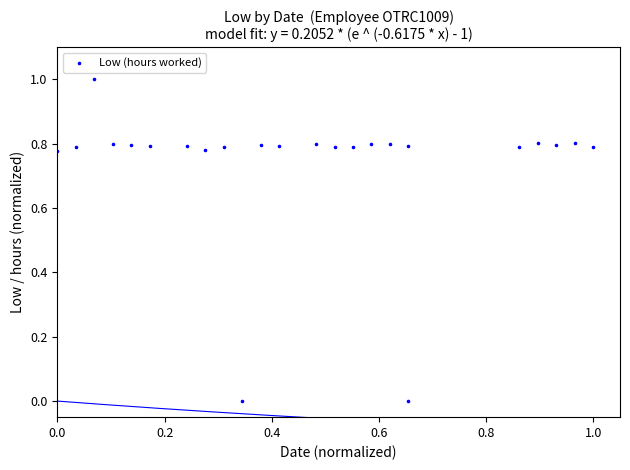

What is the range of X values (max minus min)?

1.0